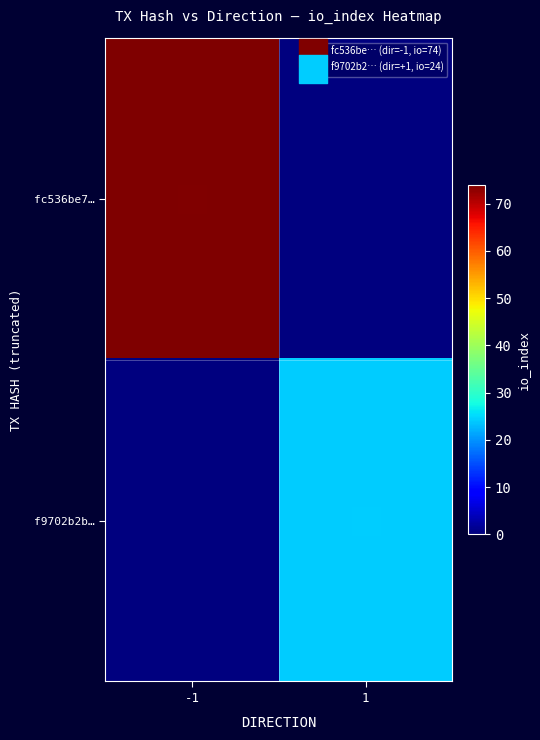

Between -1 and 1, which is larger?

-1